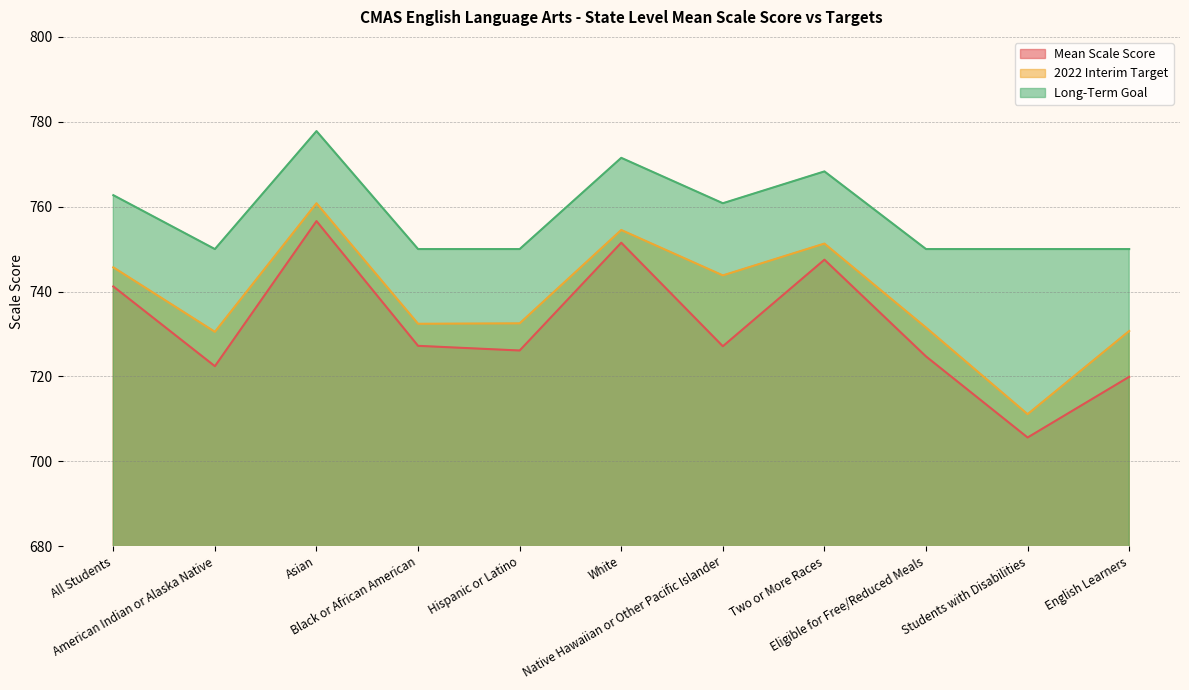

Is it true that Mean Scale Score equals 727.1 at Native Hawaiian or Other Pacific Islander?

True